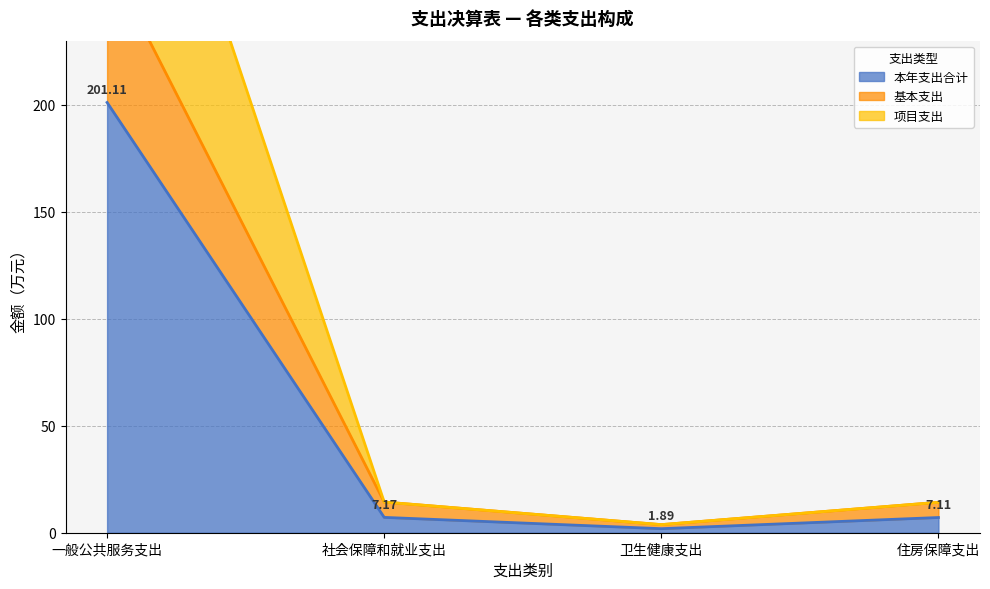

At which label is 本年支出合计 closest to 101?

社会保障和就业支出